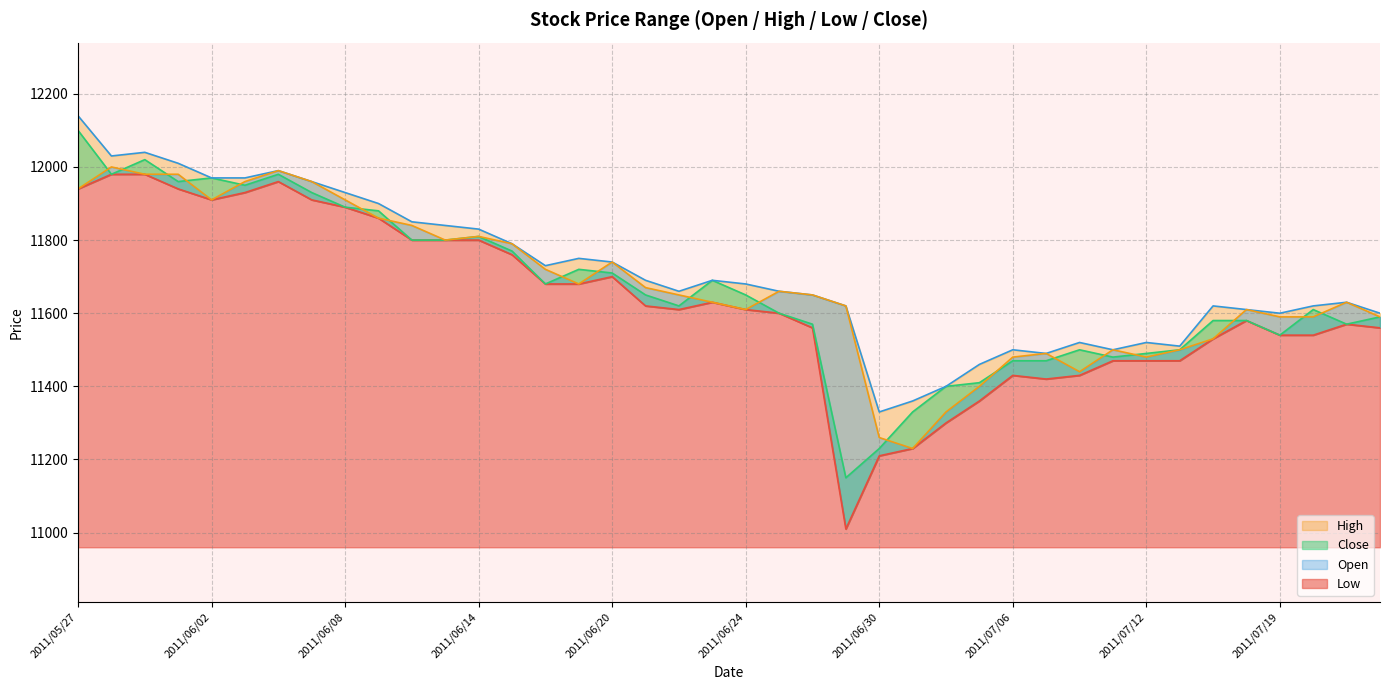

Between 2011/07/15 and 2011/07/19, which is larger?

2011/07/15